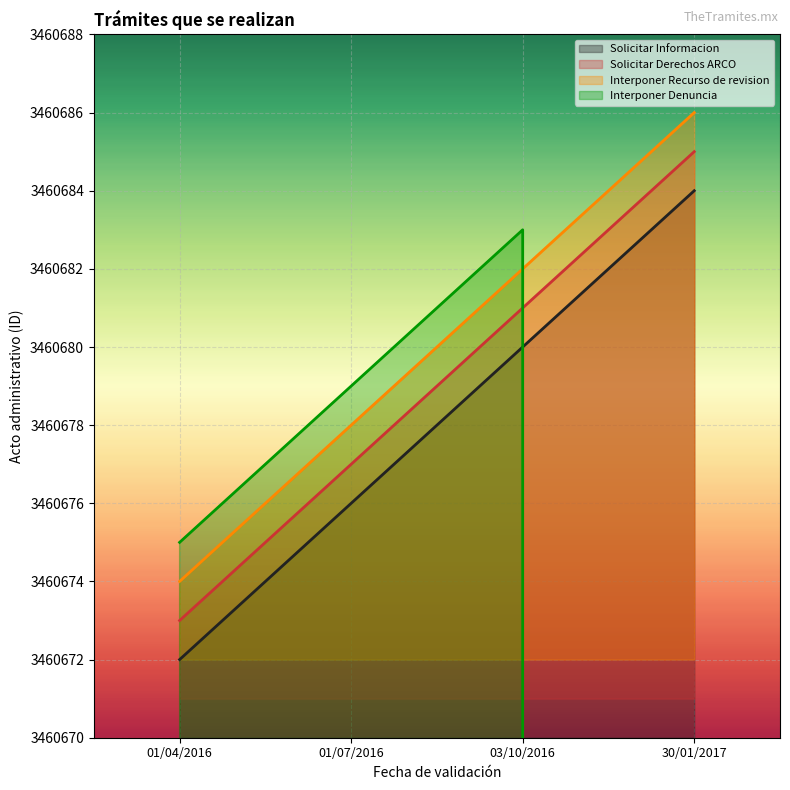

Is the value of Solicitar Informacion at 01/07/2016 greater than the value of Interponer Recurso de revision at 03/10/2016?

No